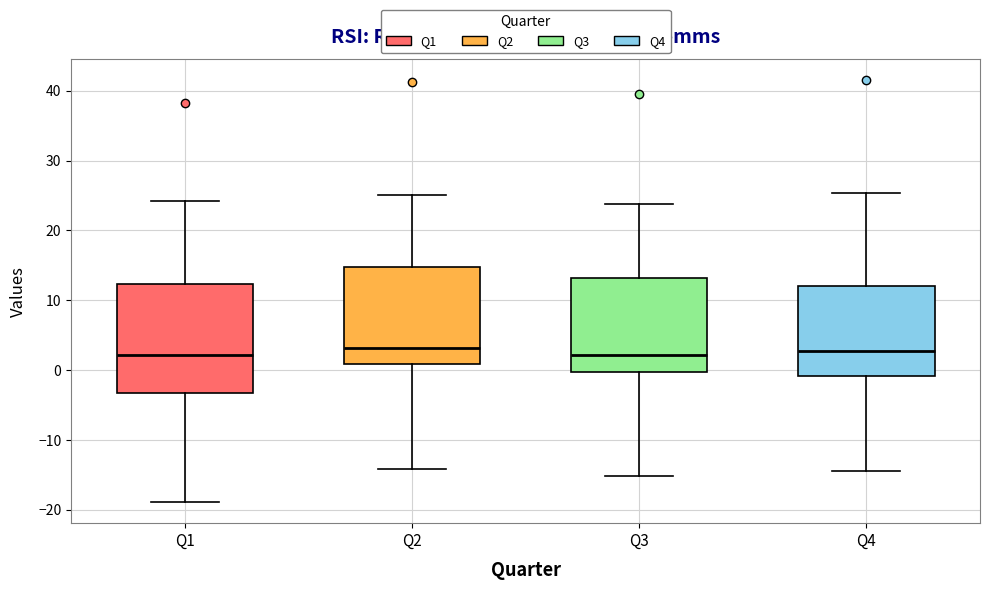

Reading left to right, read every box against the y-axis: the position of its median line, the range the box covers, and the ends of its whiskers. The values are not printed on the chart, so give them approximately, as read against the axis.

Q1: median 2, box -3 to 12, whiskers -19 to 24
Q2: median 3, box 1 to 15, whiskers -14 to 25
Q3: median 2, box 0 to 13, whiskers -15 to 24
Q4: median 3, box -1 to 12, whiskers -14 to 25